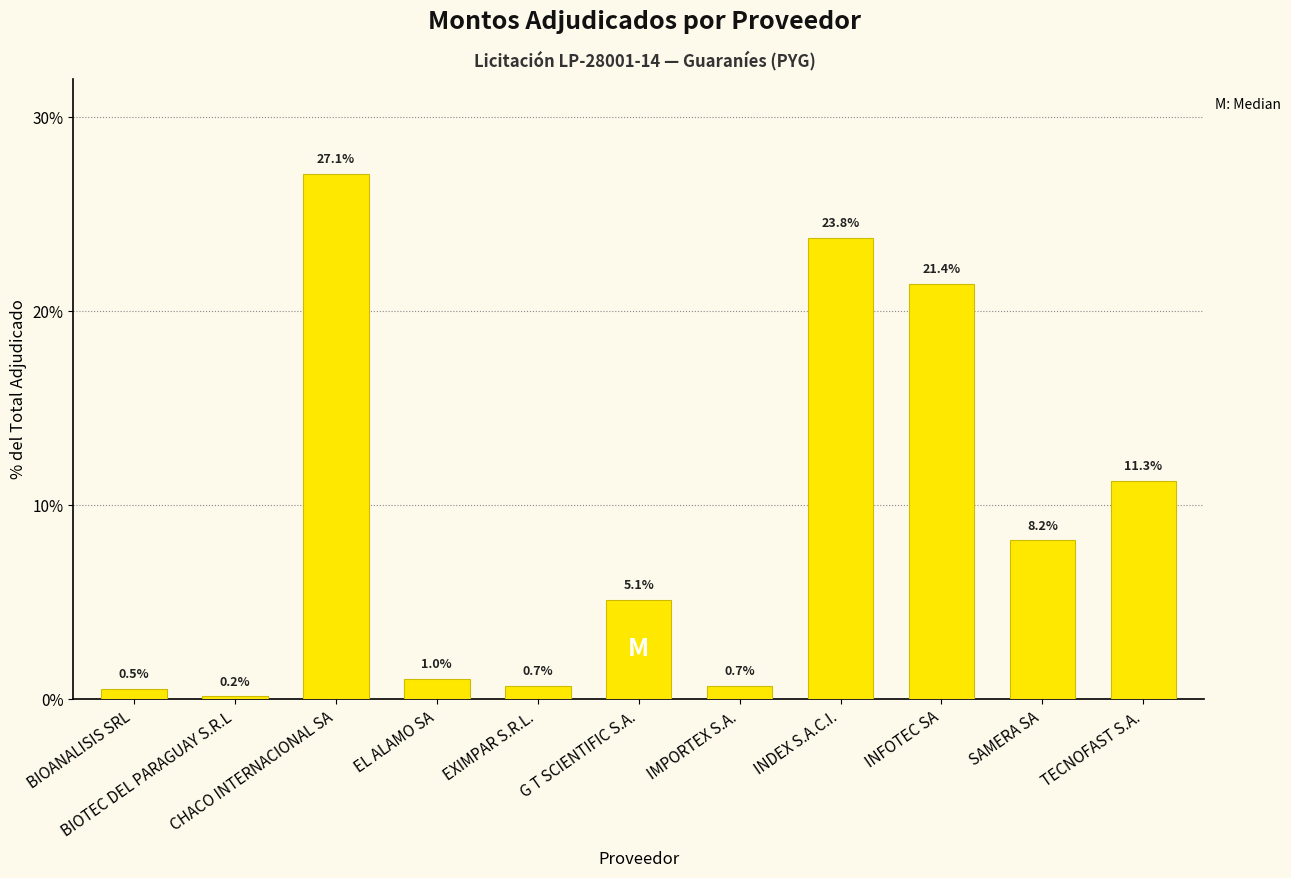

Read the value at EXIMPAR S.R.L..

0.7